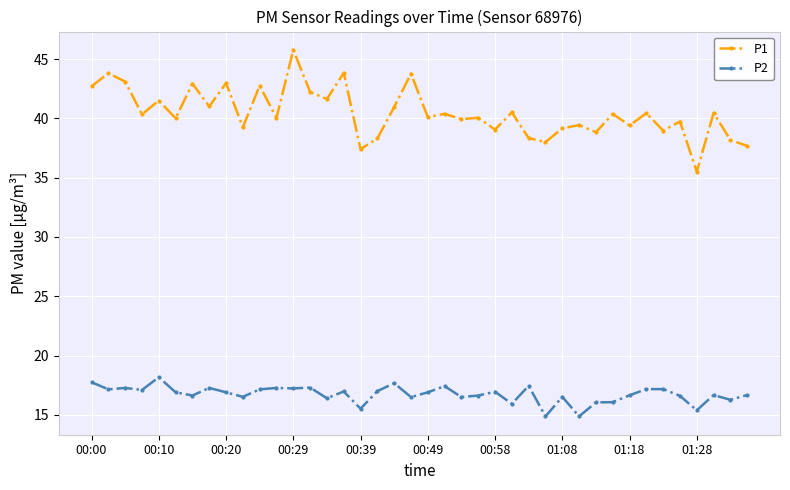

Does the chart have visible grid lines?

Yes